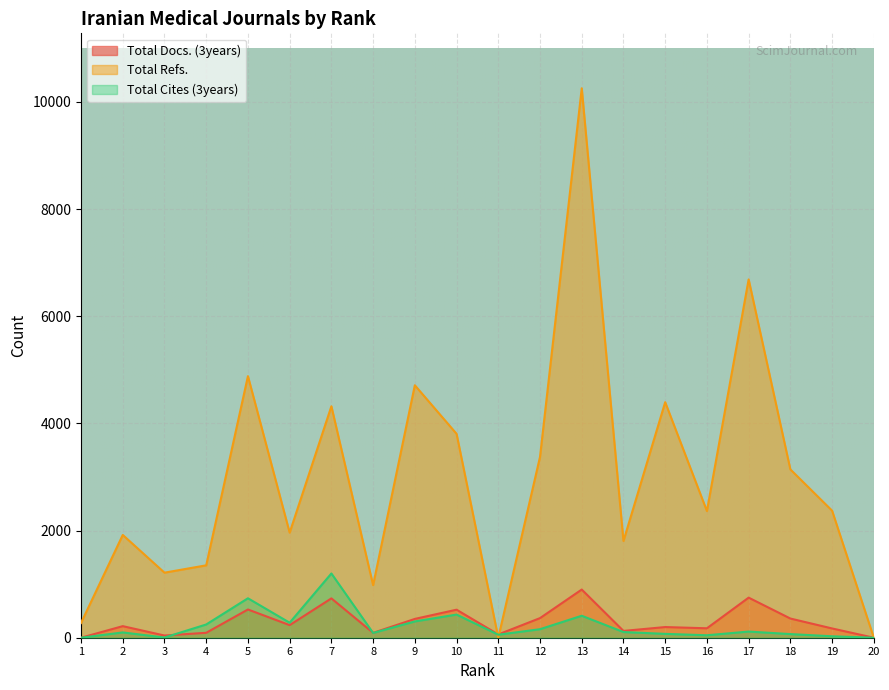

Is the value of Total Docs. (3years) at 16 greater than the value of Total Cites (3years) at 6?

No